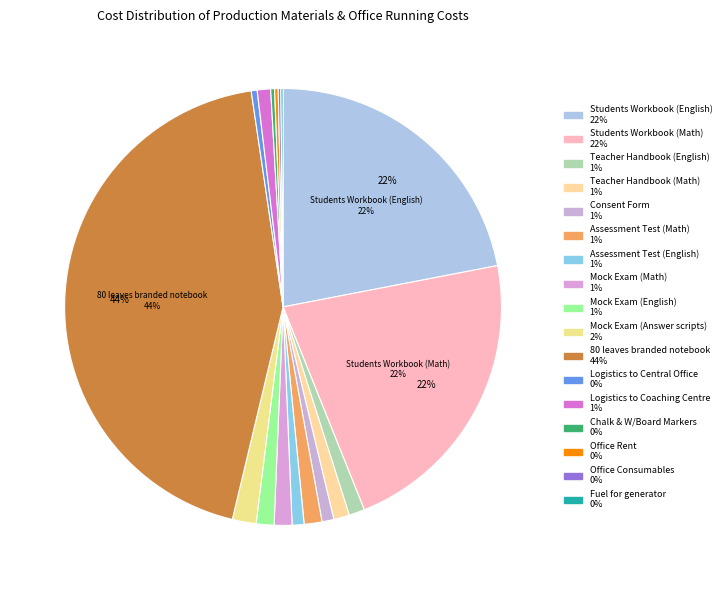

Count the number of slices in the pie.

17